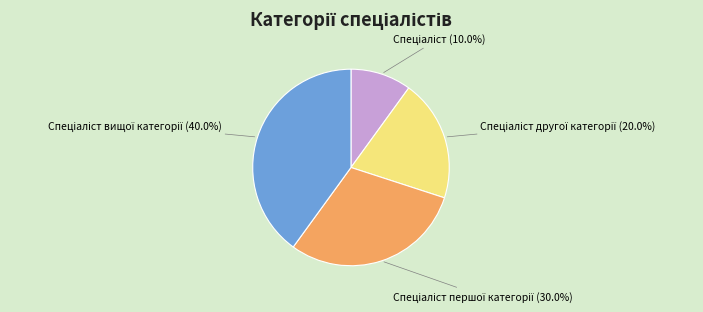

Is there a majority slice in this chart?

No